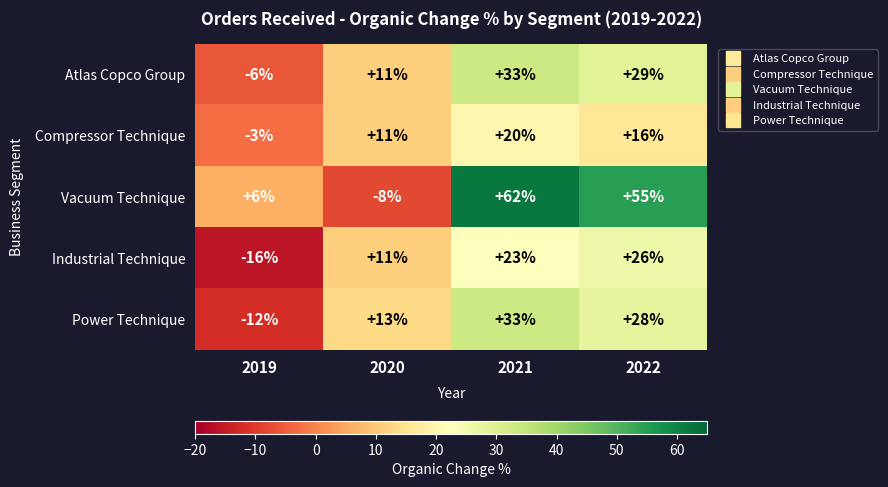

How many Vacuum Technique values are between 6 and 62?

3